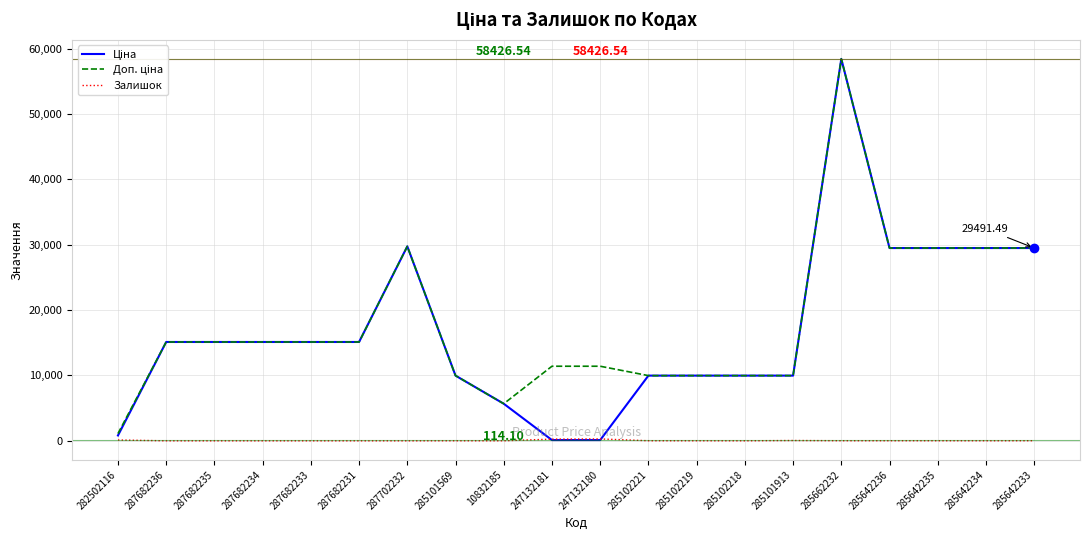

True or false: Залишок and Ціна intersect in this chart.

True